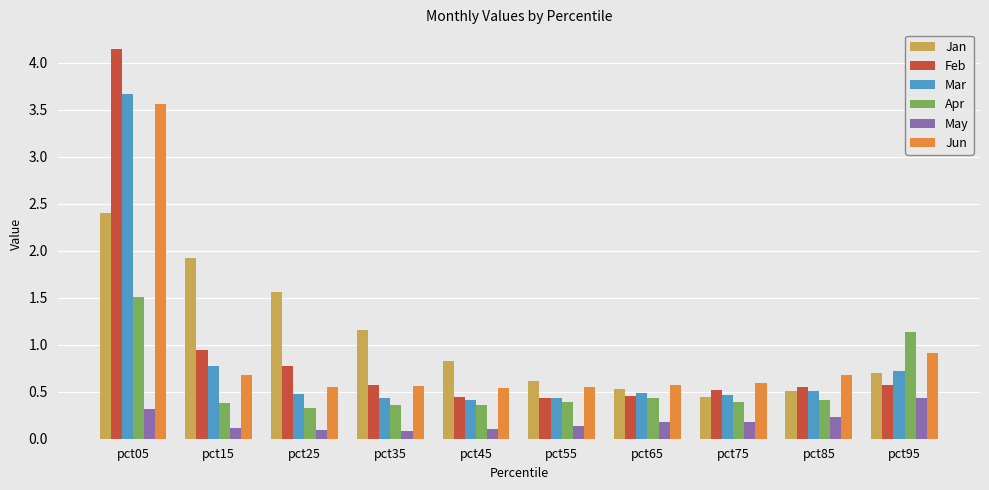

What is the difference between the second highest and minimum values in the Apr series?

0.8